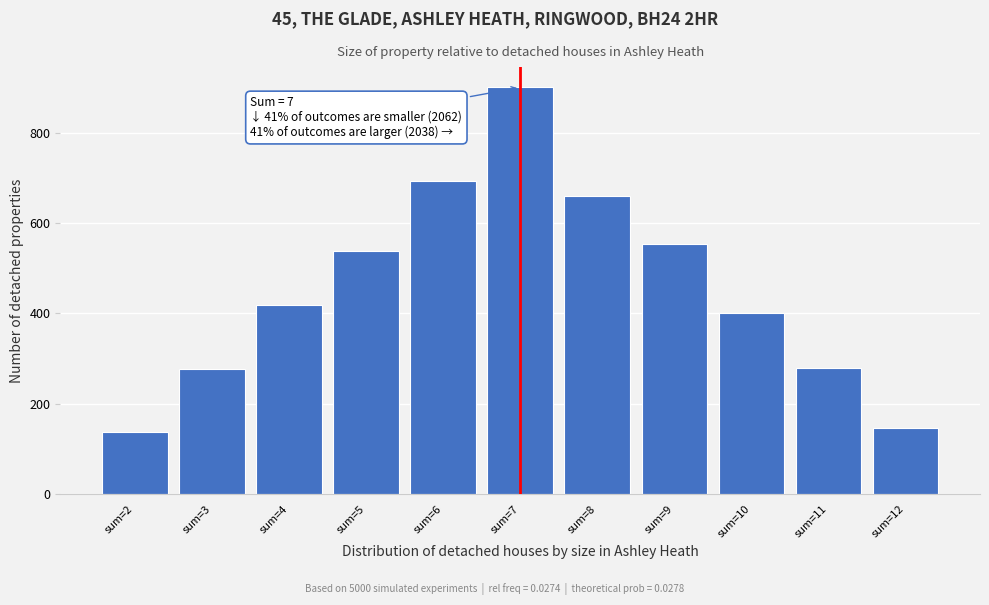

Over which range of the x-axis is the bar tallest?

6.5 to 7.5